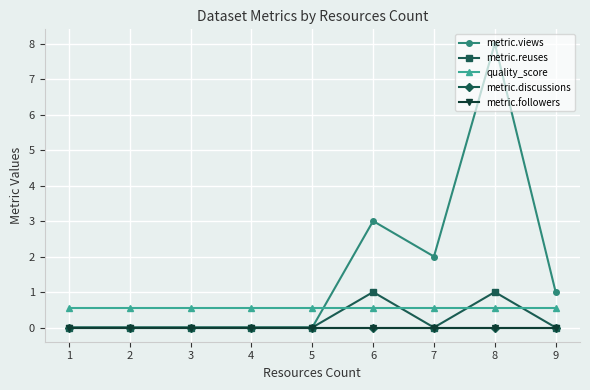

Which series has the largest total across all categories?

metric.views